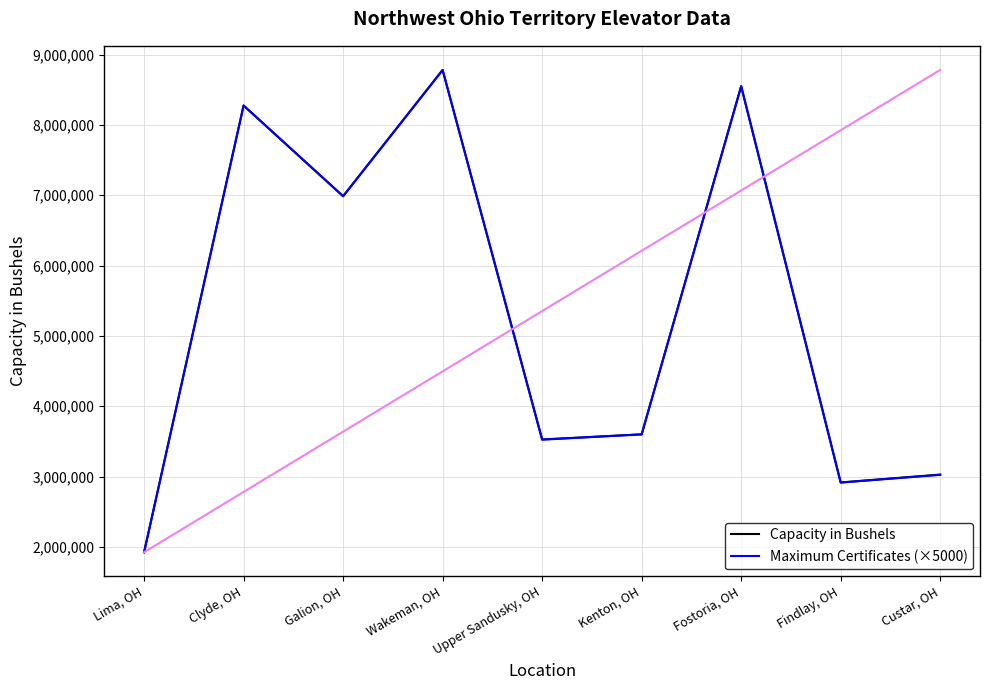

The value of Capacity in Bushels at Wakeman, OH is 8781000. True or false?

True